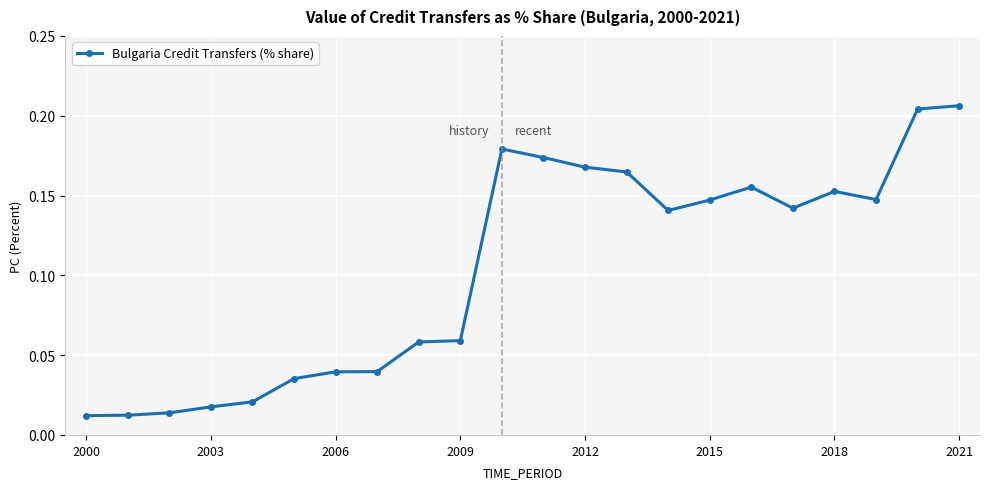

What is the sum of all values?

2.3